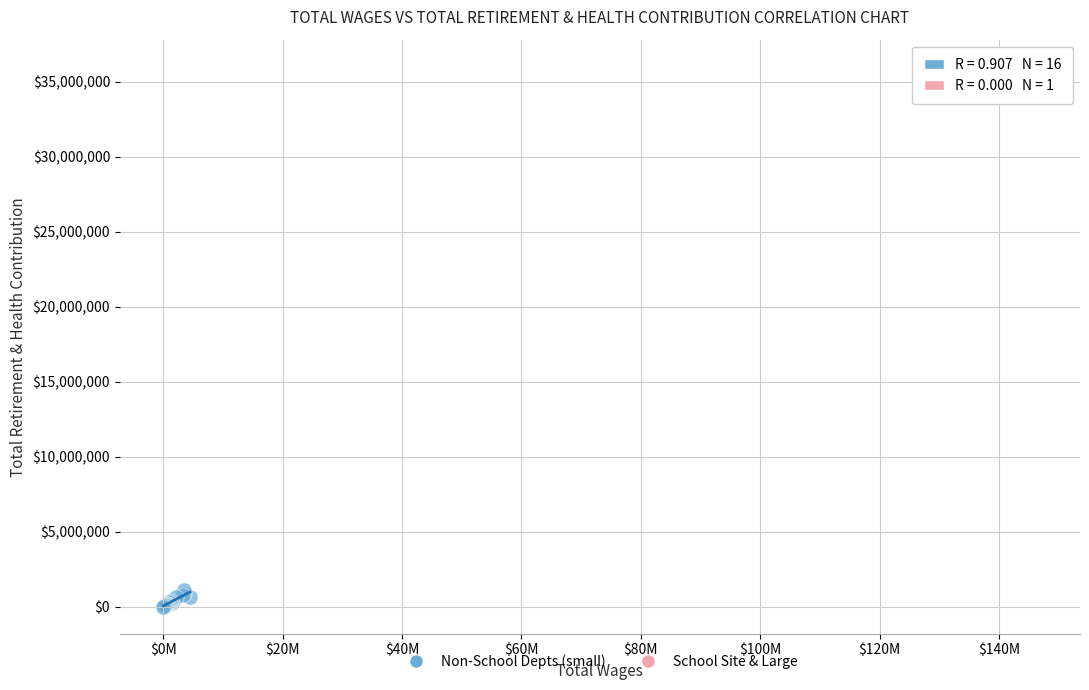

What are all the series names shown in the legend?

Non-School Depts (small), School Site & Large